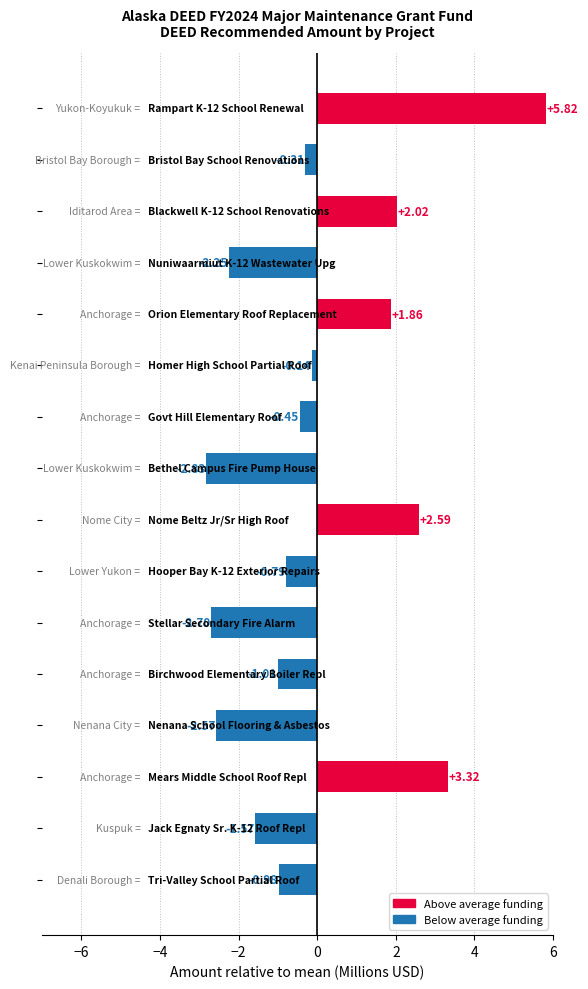

What is the difference between the second highest and second lowest values?

6.0